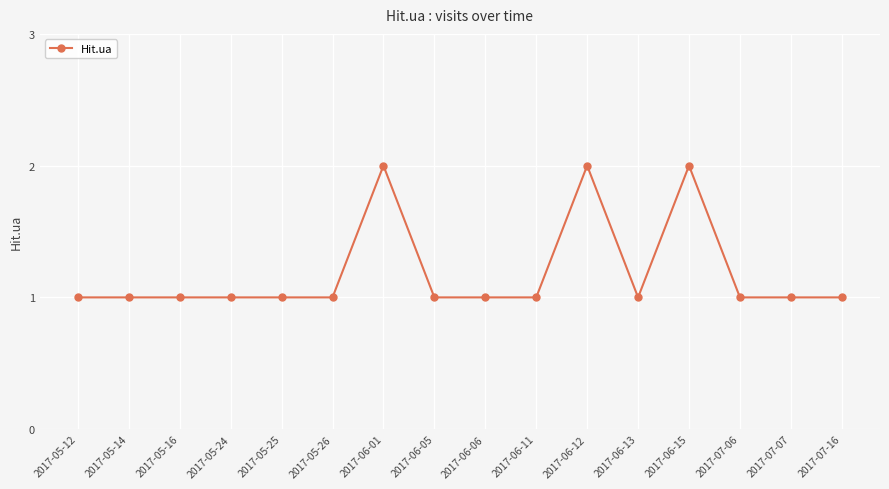

The chart shows a value of 1 at 2017-05-24. True or false?

True